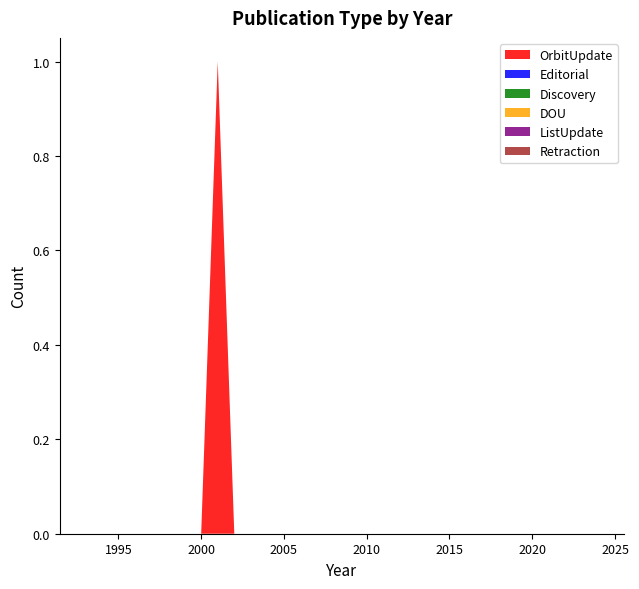

Reading left to right, extract all data points from this chart.

OrbitUpdate: 2024=0	2023=0	2022=0	2021=0	2020=0	2019=0	2018=0	2017=0	2016=0	2015=0	2014=0	2013=0	2012=0	2011=0	2010=0	2009=0	2008=0	2007=0	2006=0	2005=0	2004=0	2003=0	2002=0	2001=1	2000=0	1999=0	1998=0	1997=0	1996=0	1995=0	1994=0	1993=0
Editorial: 2024=0	2023=0	2022=0	2021=0	2020=0	2019=0	2018=0	2017=0	2016=0	2015=0	2014=0	2013=0	2012=0	2011=0	2010=0	2009=0	2008=0	2007=0	2006=0	2005=0	2004=0	2003=0	2002=0	2001=0	2000=0	1999=0	1998=0	1997=0	1996=0	1995=0	1994=0	1993=0
Discovery: 2024=0	2023=0	2022=0	2021=0	2020=0	2019=0	2018=0	2017=0	2016=0	2015=0	2014=0	2013=0	2012=0	2011=0	2010=0	2009=0	2008=0	2007=0	2006=0	2005=0	2004=0	2003=0	2002=0	2001=0	2000=0	1999=0	1998=0	1997=0	1996=0	1995=0	1994=0	1993=0
DOU: 2024=0	2023=0	2022=0	2021=0	2020=0	2019=0	2018=0	2017=0	2016=0	2015=0	2014=0	2013=0	2012=0	2011=0	2010=0	2009=0	2008=0	2007=0	2006=0	2005=0	2004=0	2003=0	2002=0	2001=0	2000=0	1999=0	1998=0	1997=0	1996=0	1995=0	1994=0	1993=0
ListUpdate: 2024=0	2023=0	2022=0	2021=0	2020=0	2019=0	2018=0	2017=0	2016=0	2015=0	2014=0	2013=0	2012=0	2011=0	2010=0	2009=0	2008=0	2007=0	2006=0	2005=0	2004=0	2003=0	2002=0	2001=0	2000=0	1999=0	1998=0	1997=0	1996=0	1995=0	1994=0	1993=0
Retraction: 2024=0	2023=0	2022=0	2021=0	2020=0	2019=0	2018=0	2017=0	2016=0	2015=0	2014=0	2013=0	2012=0	2011=0	2010=0	2009=0	2008=0	2007=0	2006=0	2005=0	2004=0	2003=0	2002=0	2001=0	2000=0	1999=0	1998=0	1997=0	1996=0	1995=0	1994=0	1993=0